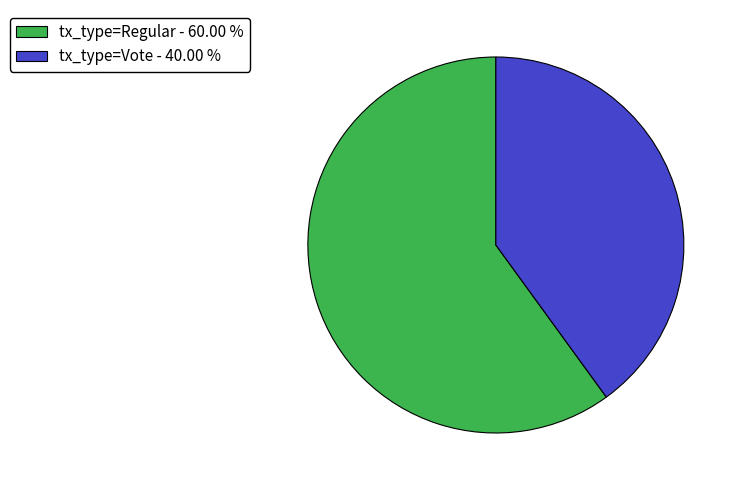

Which has a higher value, tx_type=Vote or tx_type=Regular?

tx_type=Regular